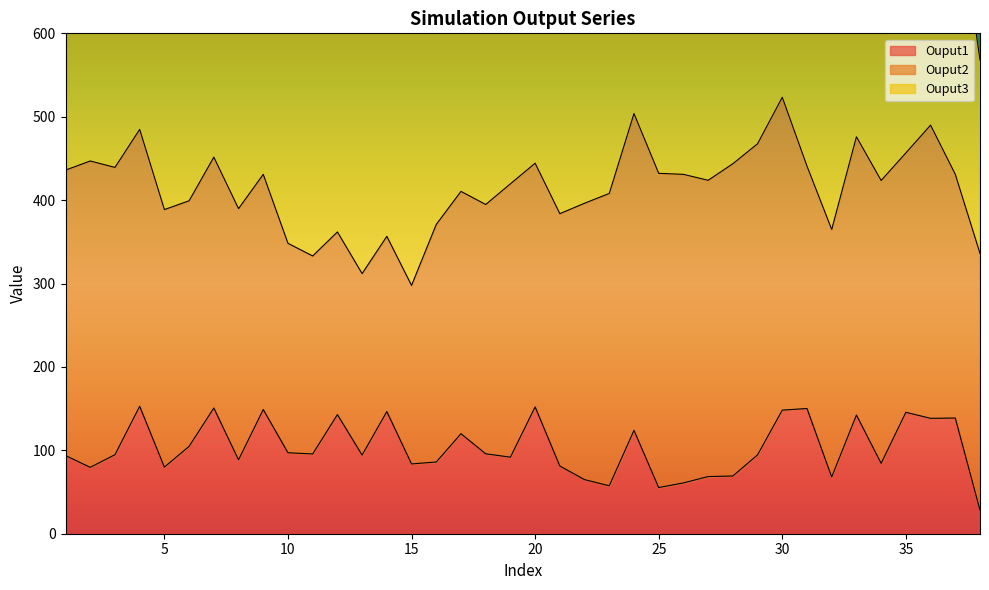

Which series has the widest spread of values?

Ouput3